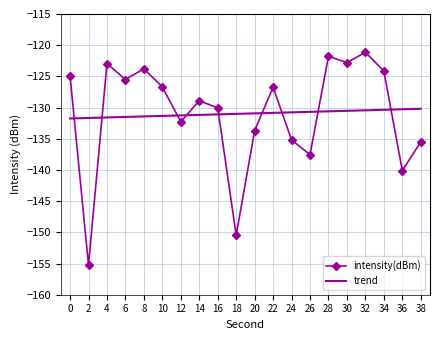

At 30, list the series in order from largest to smallest.

intensity(dBm), trend